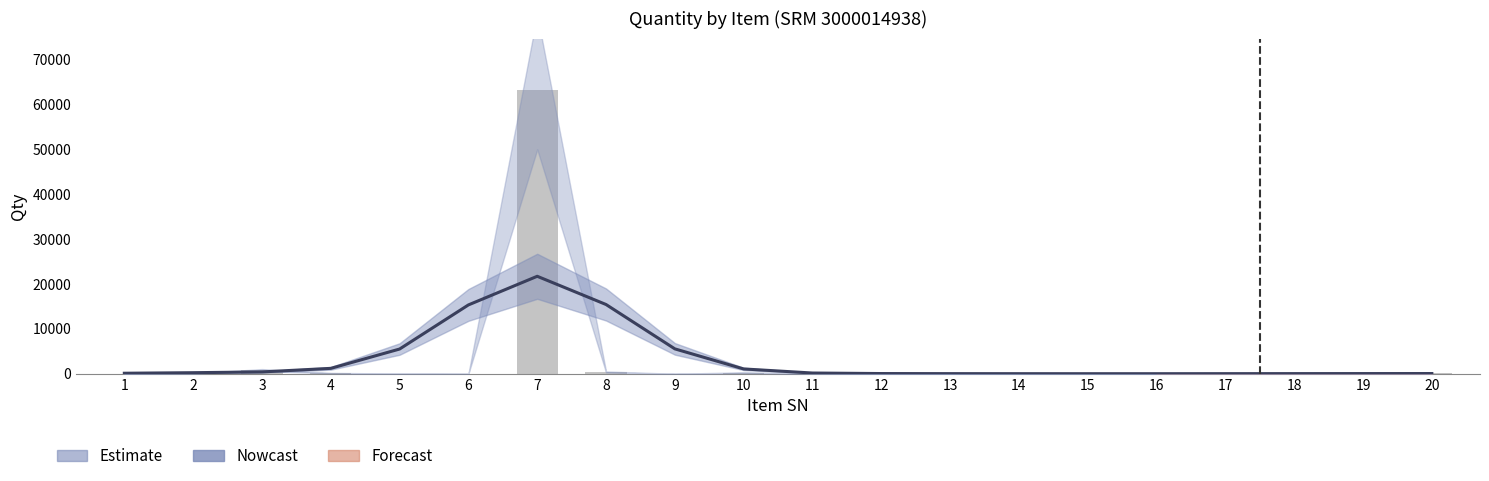

Are the bars horizontal?

No